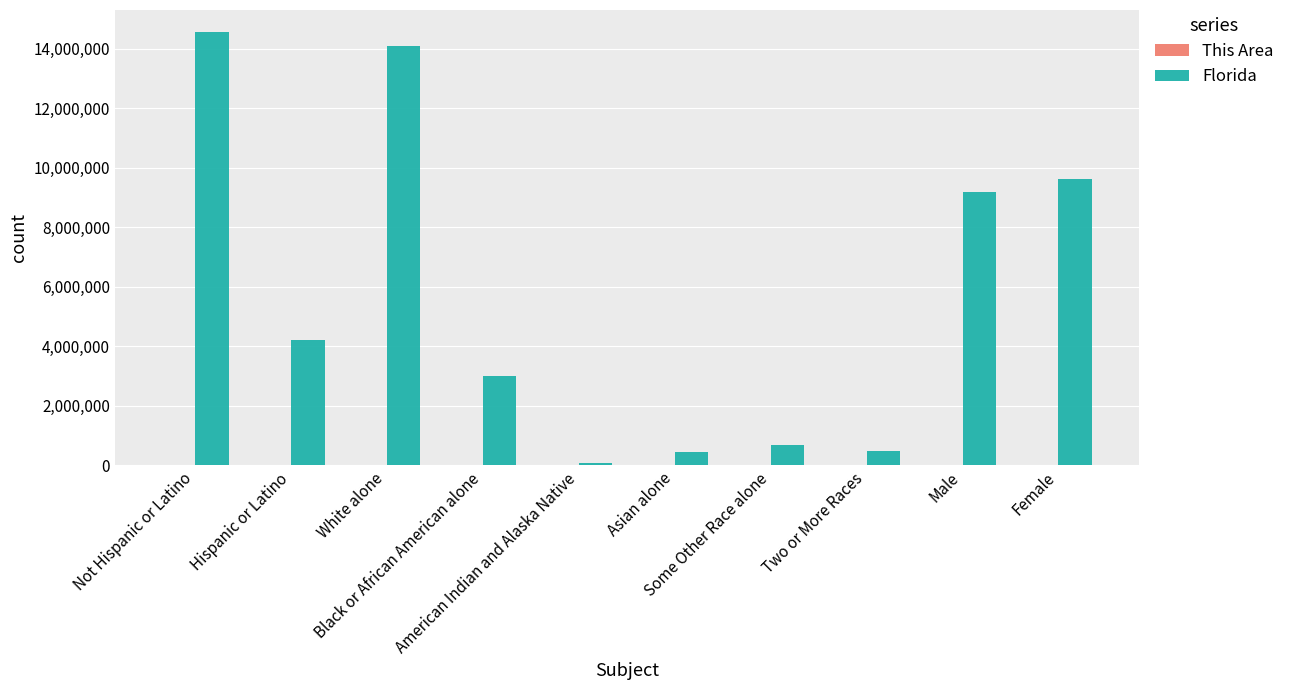

Which series has the largest total across all categories?

Florida